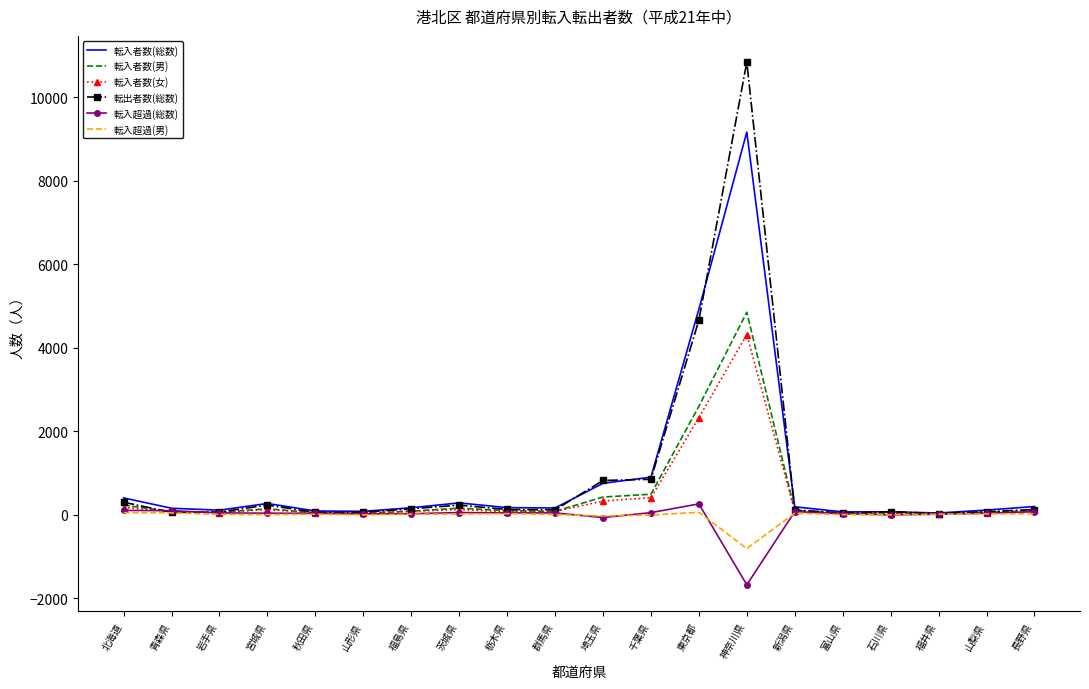

The 転入者数(女) series shows 409 at 千葉県. True or false?

True